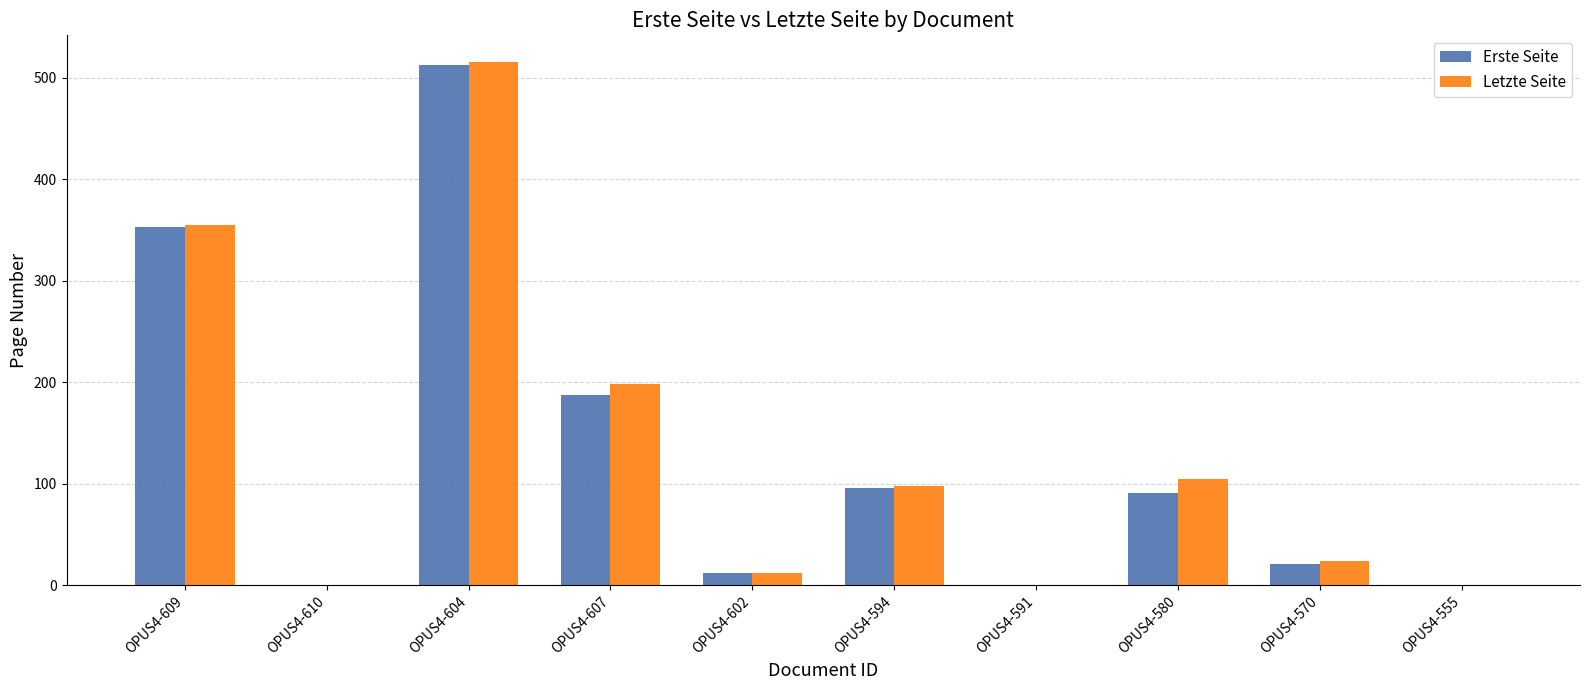

What are all the series names shown in the legend?

Erste Seite, Letzte Seite